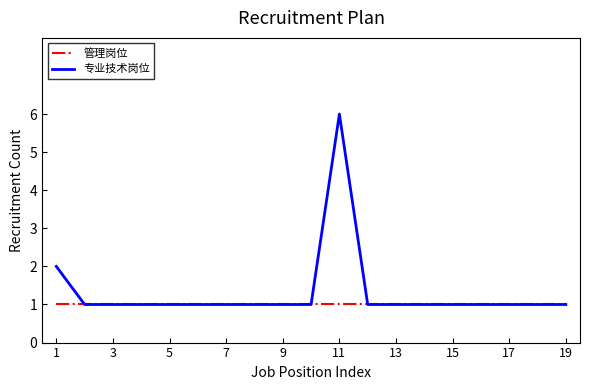

Which series has the largest total across all categories?

专业技术岗位